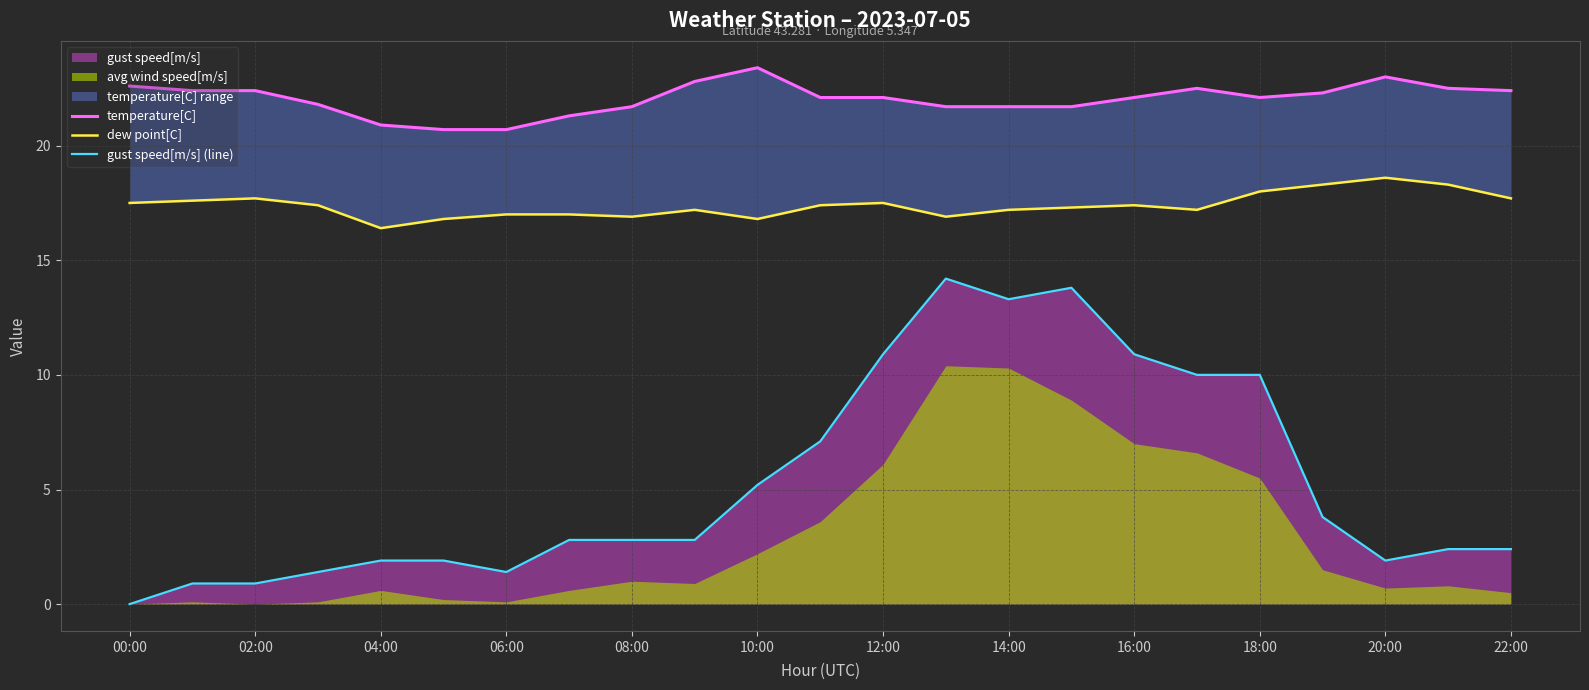

True or false: dew point[C] and gust speed[m/s] (line) cross at least once.

False